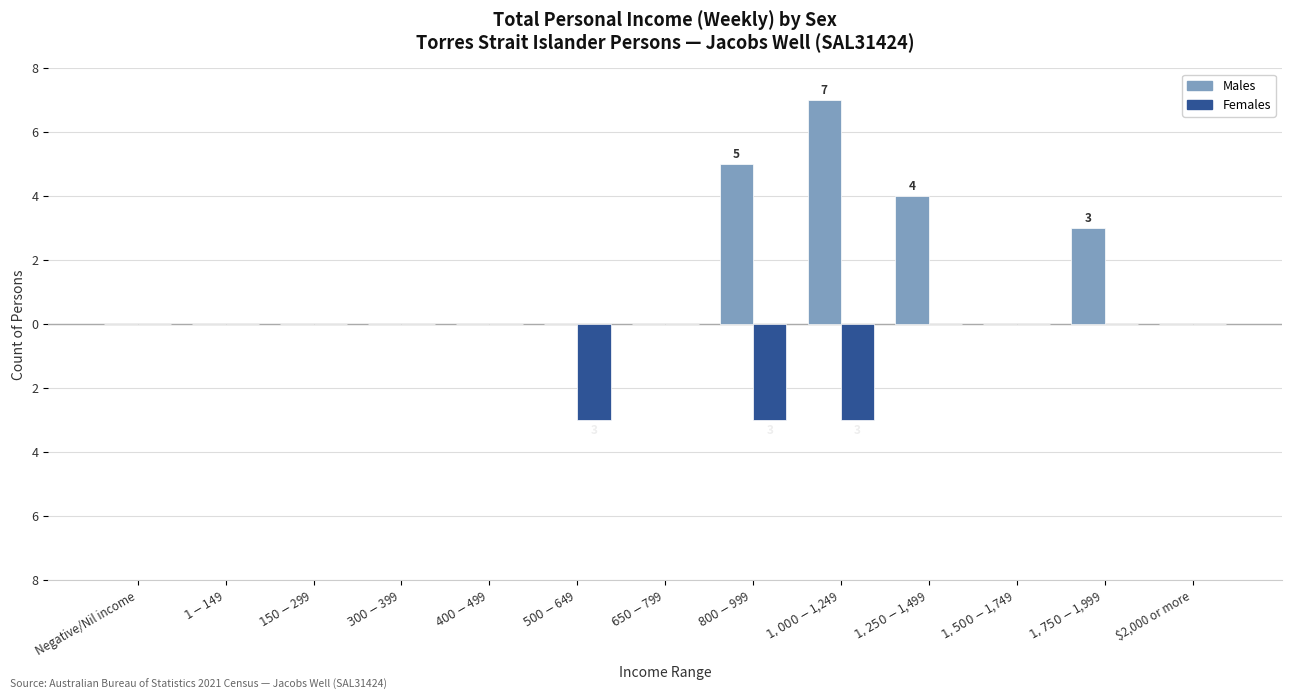

What are all the series names shown in the legend?

Males, Females